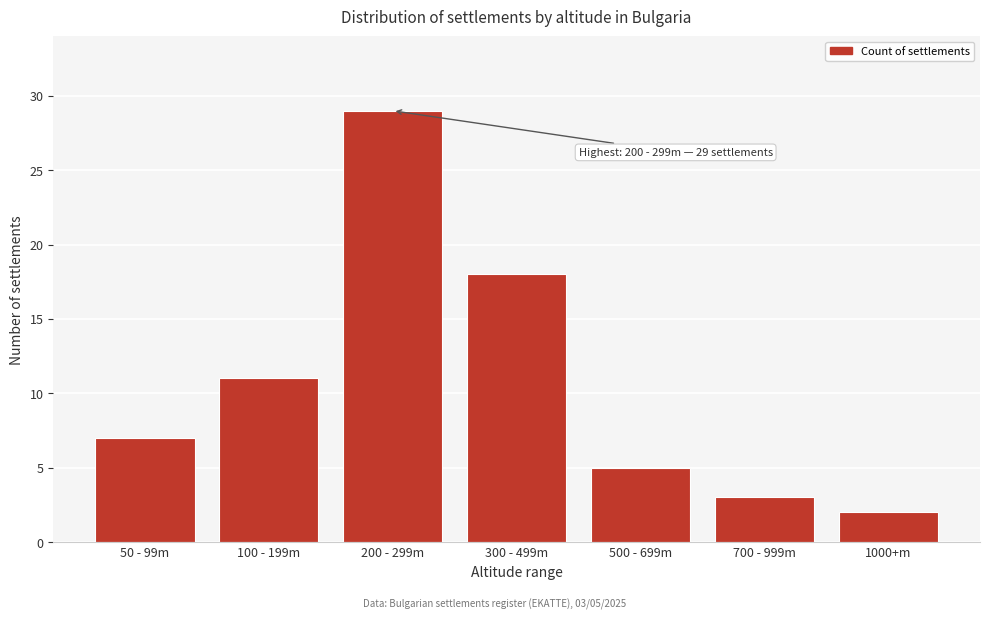

Reading left to right, list all the values displayed in this chart.

7	11	29	18	5	3	2